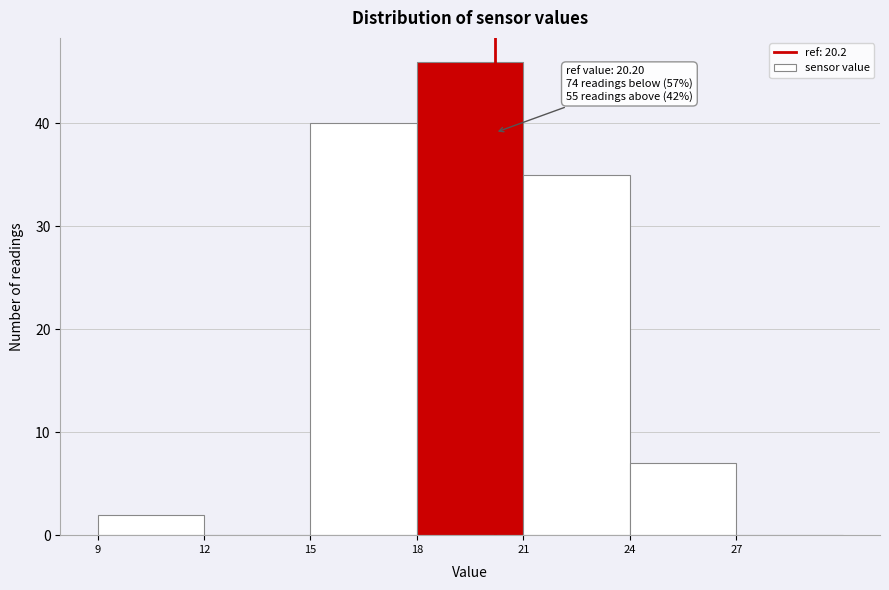

Over which range of the x-axis is the bar tallest?

18 to 21